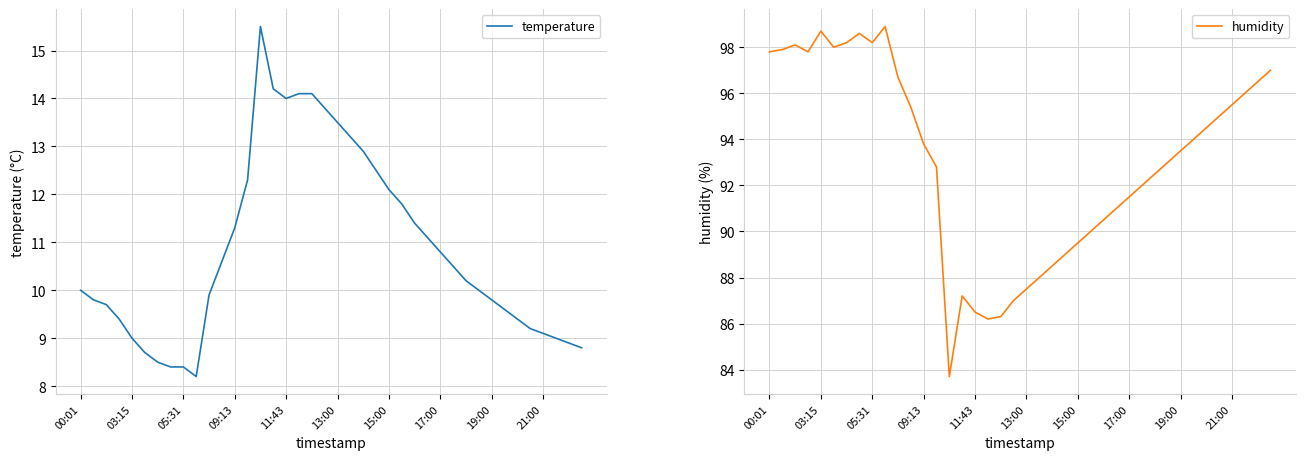

Which series has the largest total across all categories?

humidity